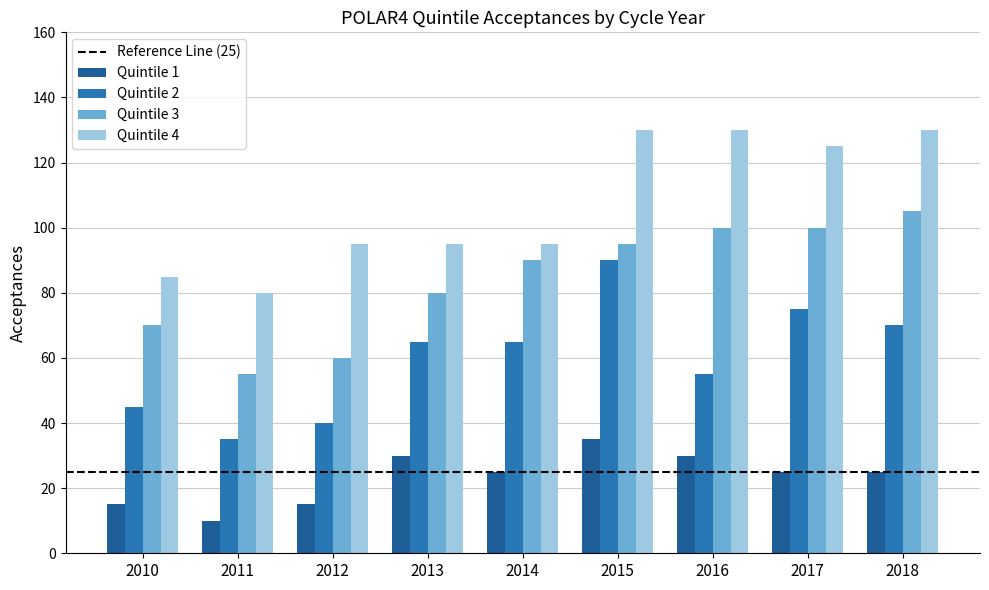

At how many categories does at least one series exceed 47?

9